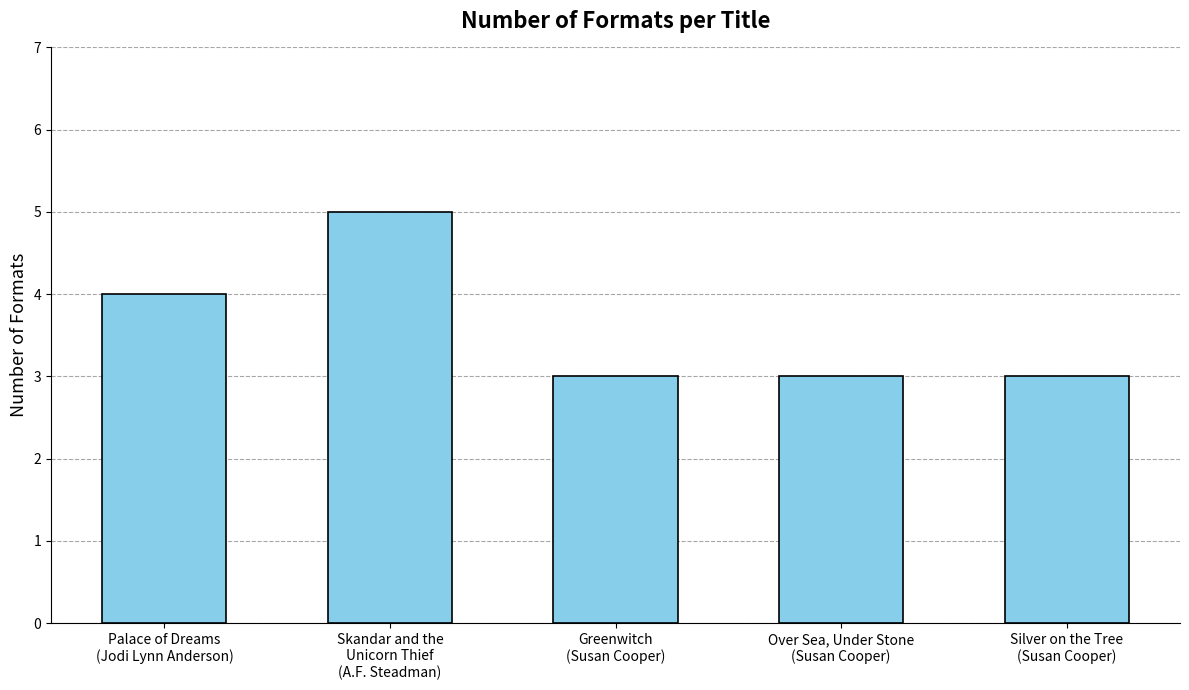

Count the values in the range 3 to 4.

4